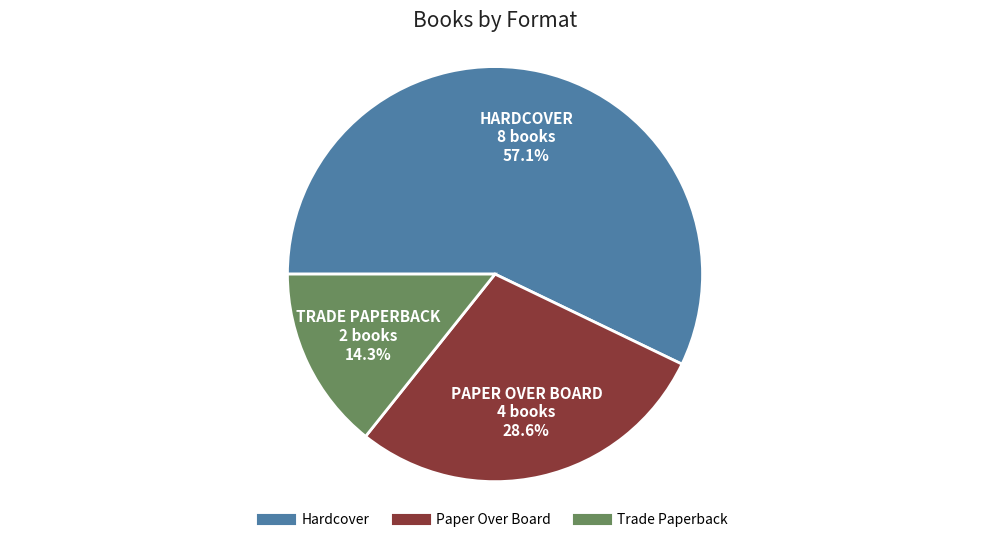

How many slices are in this pie chart?

3